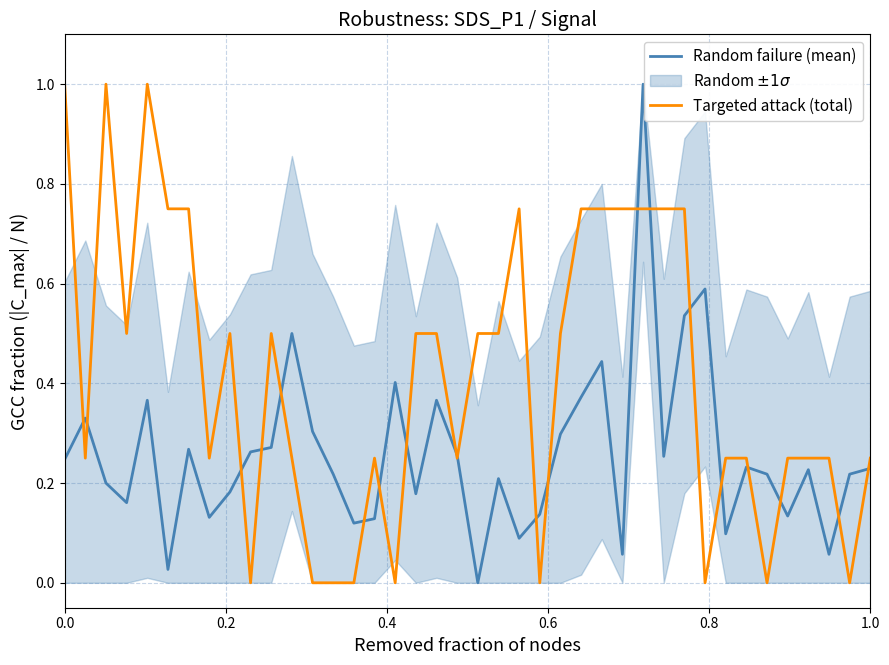

In Random failure (mean), how many points are lower than both neighbors (excluding endpoints)?

12